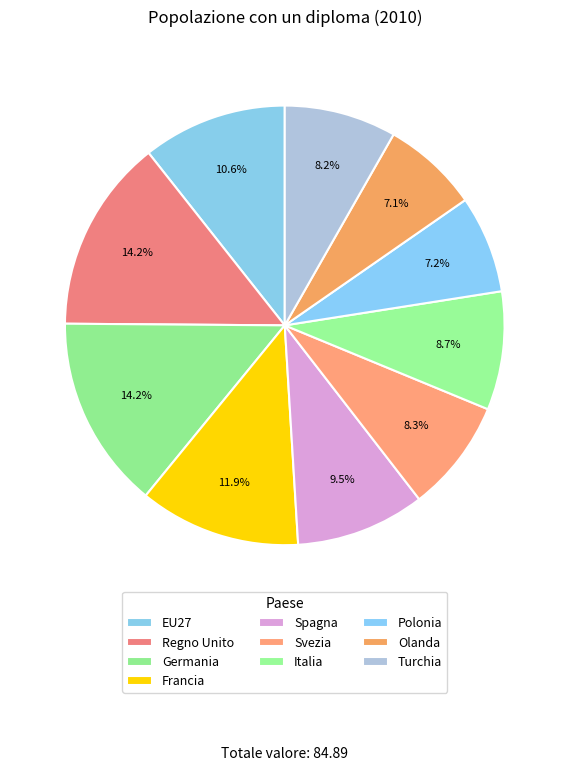

The EU27 slice represents 11% of the pie. True or false?

True